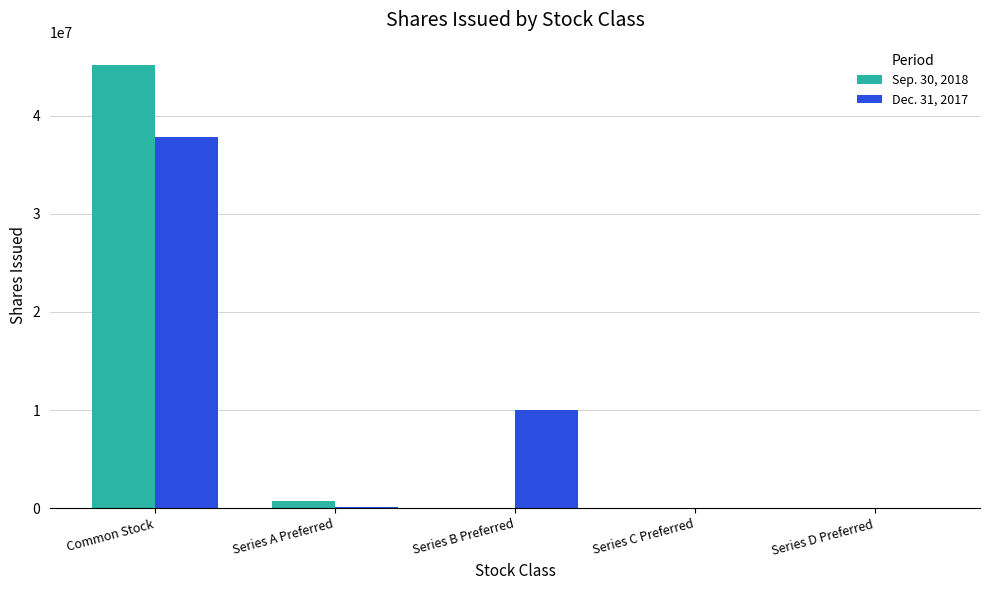

Is it true that Dec. 31, 2017 equals 10000000 at Series B Preferred?

True